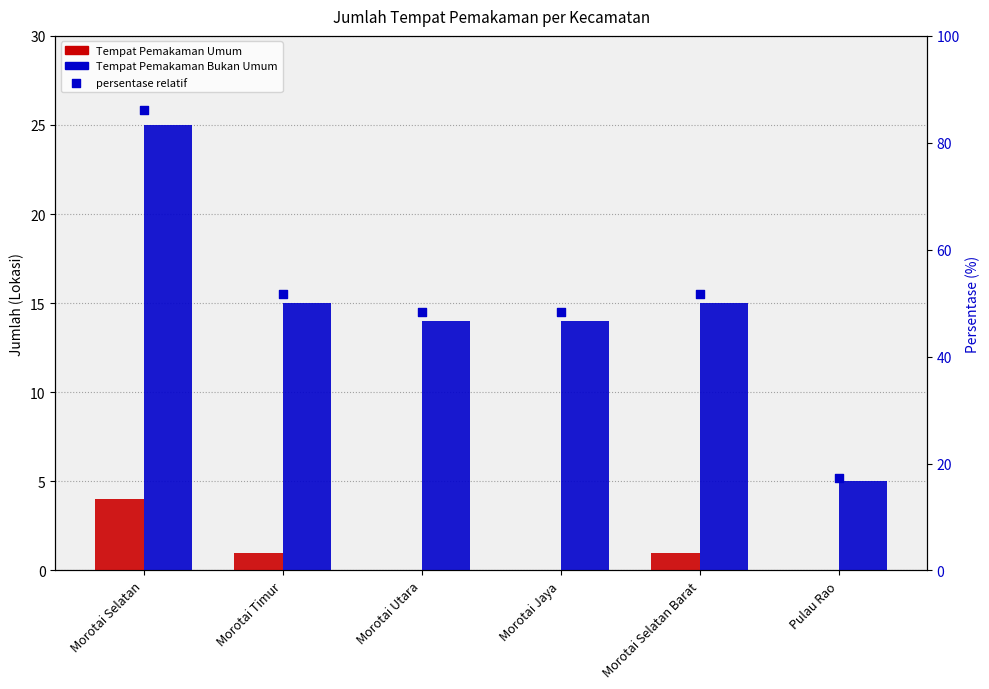

Is the value of Tempat Pemakaman Bukan Umum at Pulau Rao greater than the value of Tempat Pemakaman Umum at Morotai Utara?

Yes